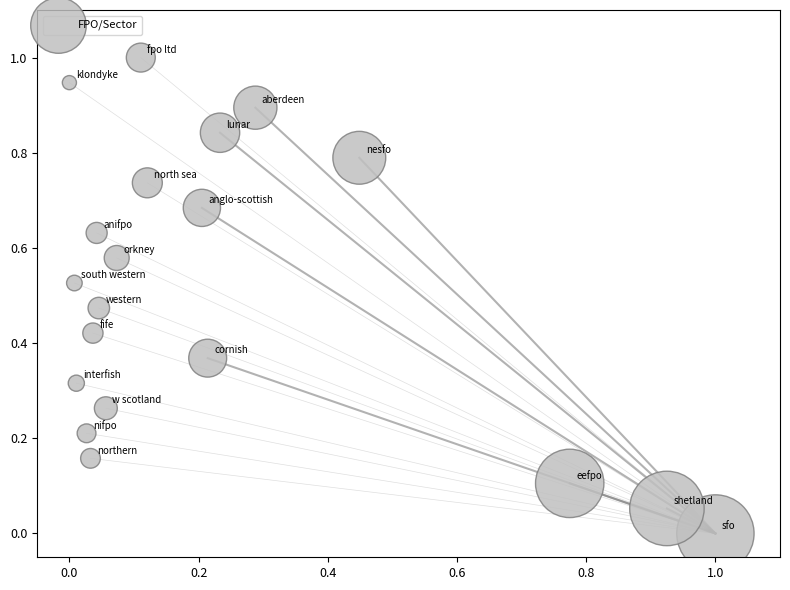

What is the range of Y values (max minus min)?

1.0